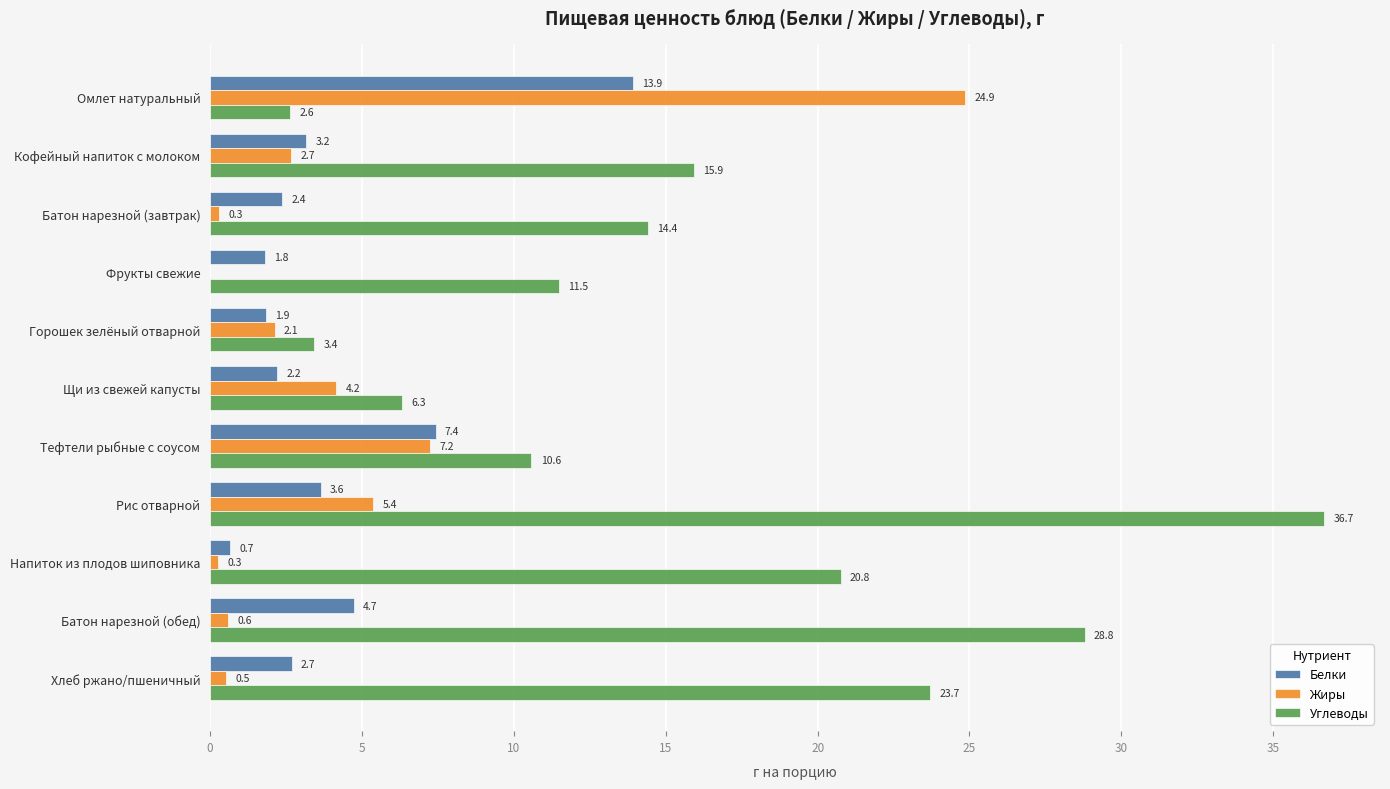

Count the number of data series in this chart.

3